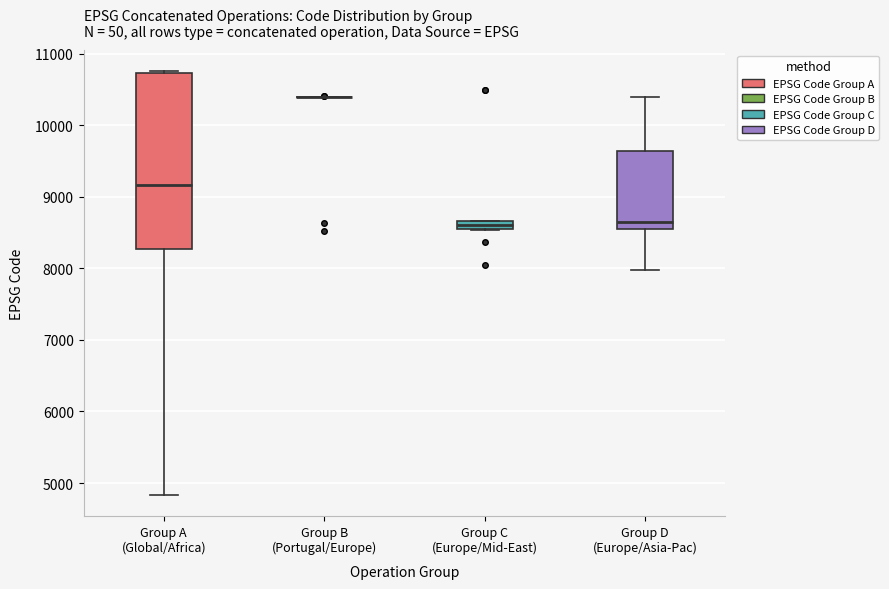

Where does the median line of the box for Group C (Europe/Mid-East) sit on the y-axis? The values are not printed on the chart, so give them approximately, as read against the axis.

8600